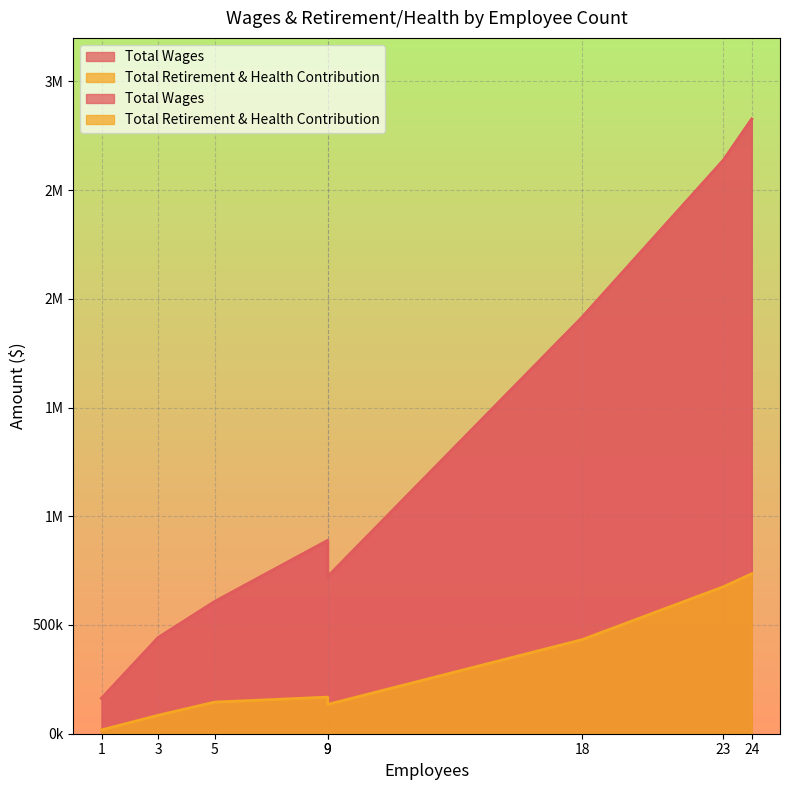

Reading left to right, what are all the values shown in this chart?

Total Wages: 24=2826571	23=2637732	18=1915058	9=888695	9=722348	5=607524	3=441672	1=162631
Total Retirement & Health Contribution: 24=735453	23=675936	18=432542	9=168157	9=134680	5=145342	3=84659	1=17418